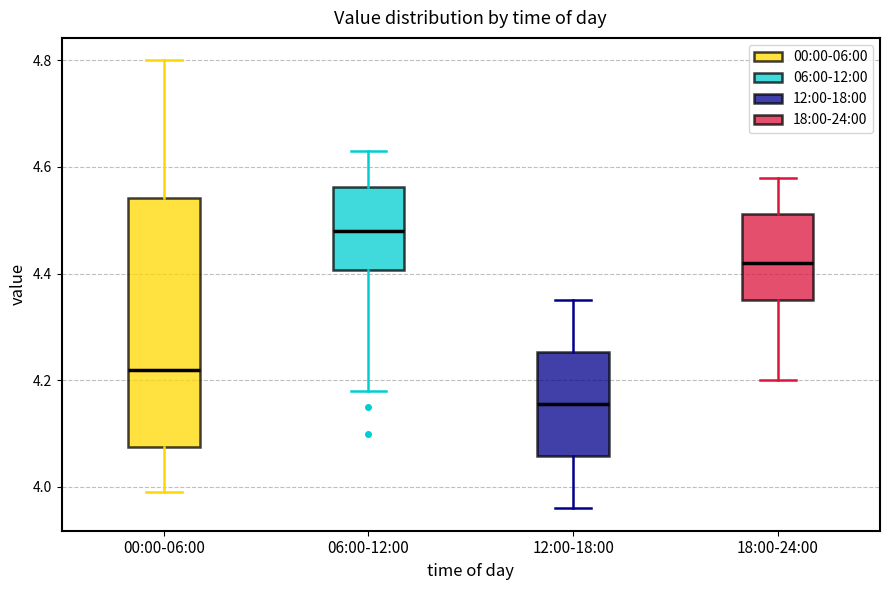

Reading left to right, read every box against the y-axis: the position of its median line, the range the box covers, and the ends of its whiskers. The values are not printed on the chart, so give them approximately, as read against the axis.

00:00-06:00: median 4.22, box 4.08 to 4.54, whiskers 4.00 to 4.80
06:00-12:00: median 4.48, box 4.40 to 4.56, whiskers 4.18 to 4.64
12:00-18:00: median 4.16, box 4.06 to 4.26, whiskers 3.96 to 4.36
18:00-24:00: median 4.42, box 4.36 to 4.52, whiskers 4.20 to 4.58